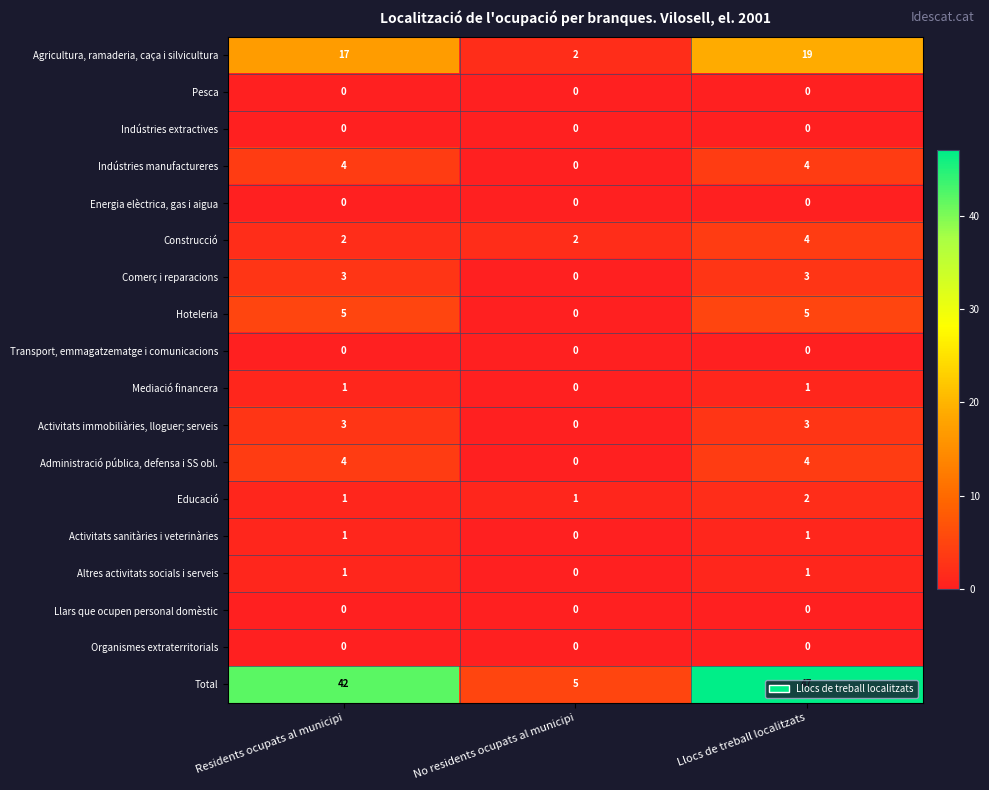

At how many categories does at least one series exceed 8?

2